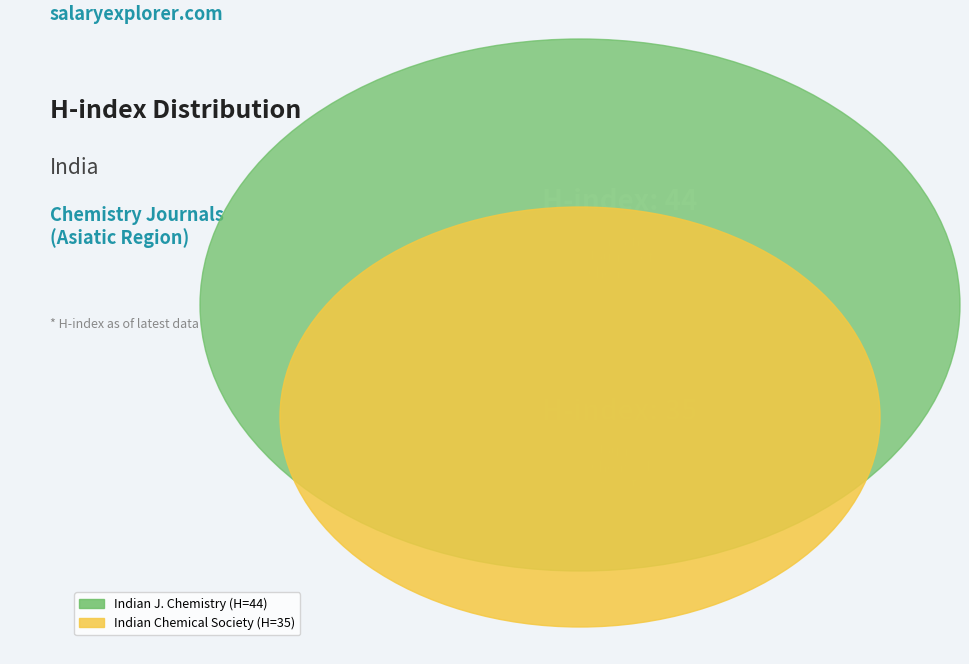

To the nearest percent, what is the difference between the largest and smallest slice percentages?

11%